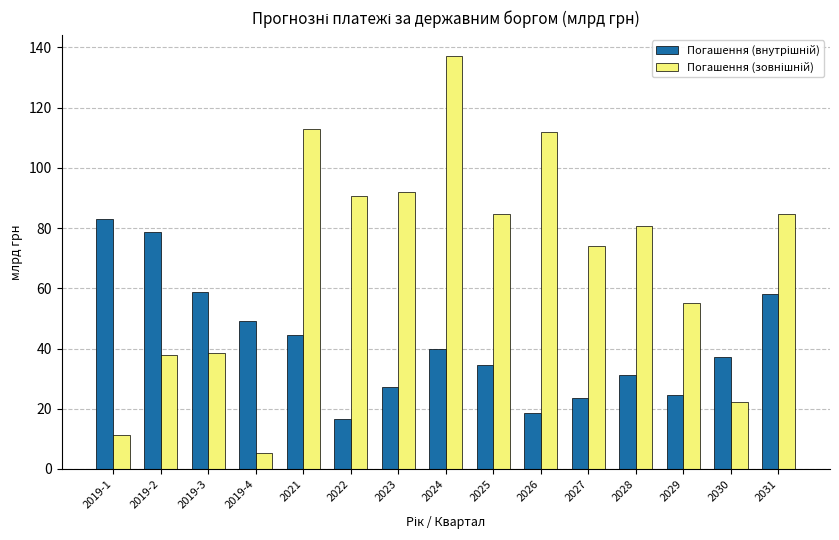

What is the spread (max minus min) of values at 2022?

73.8